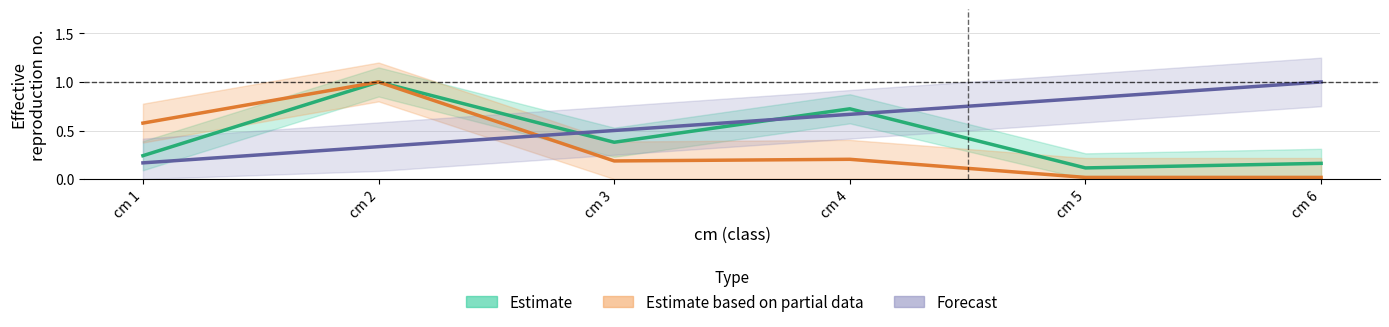

Which label corresponds to the smallest value in the chart?

cm 5